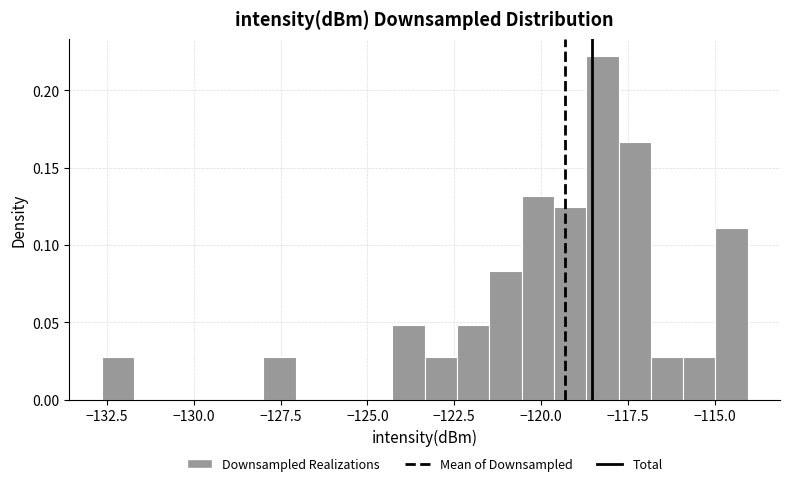

Read against the x-axis, roughly where is the centre of the tallest bar?

-118.0